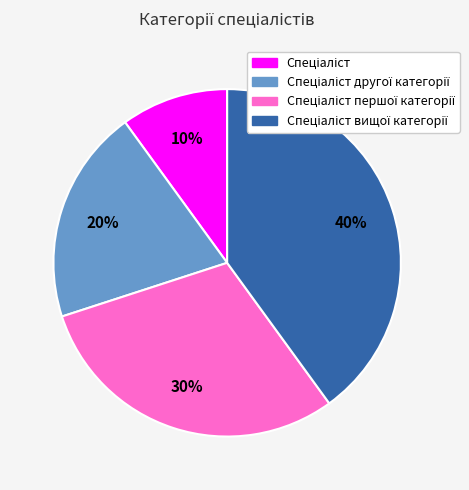

Is there any slice that represents more than half of the pie?

No